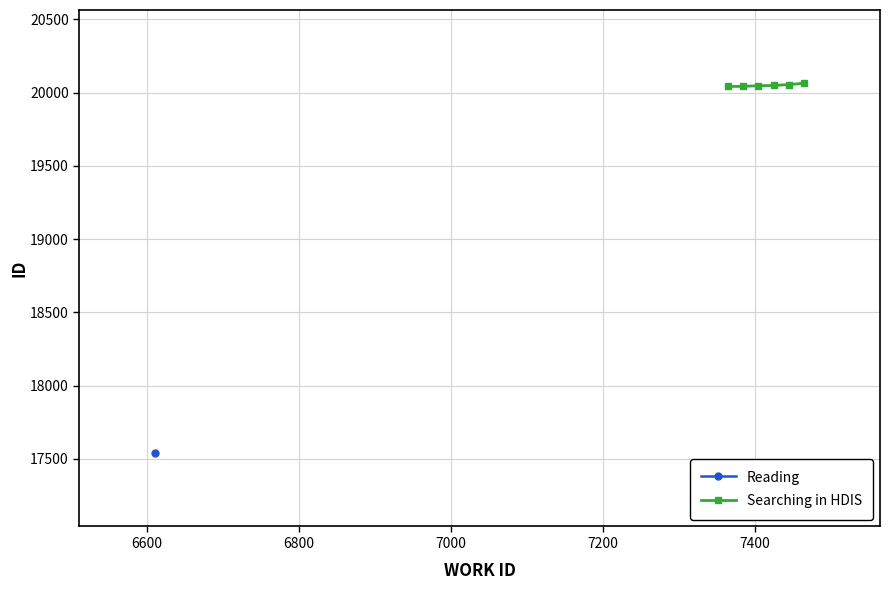

Which has a higher value, 7400 or 6600?

7400